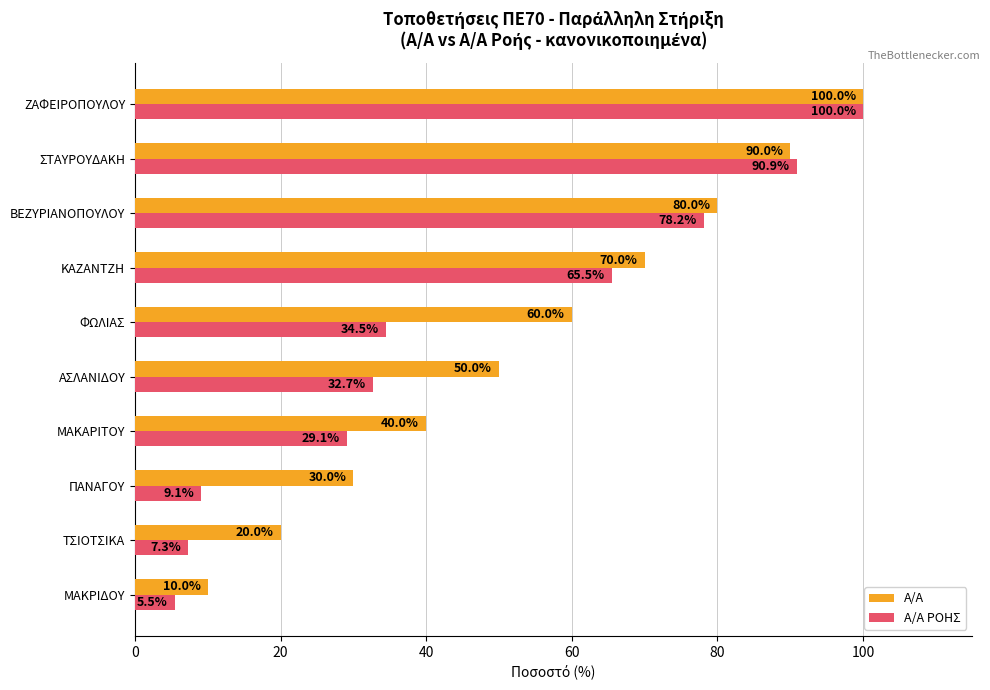

How many data points does each series have?

10